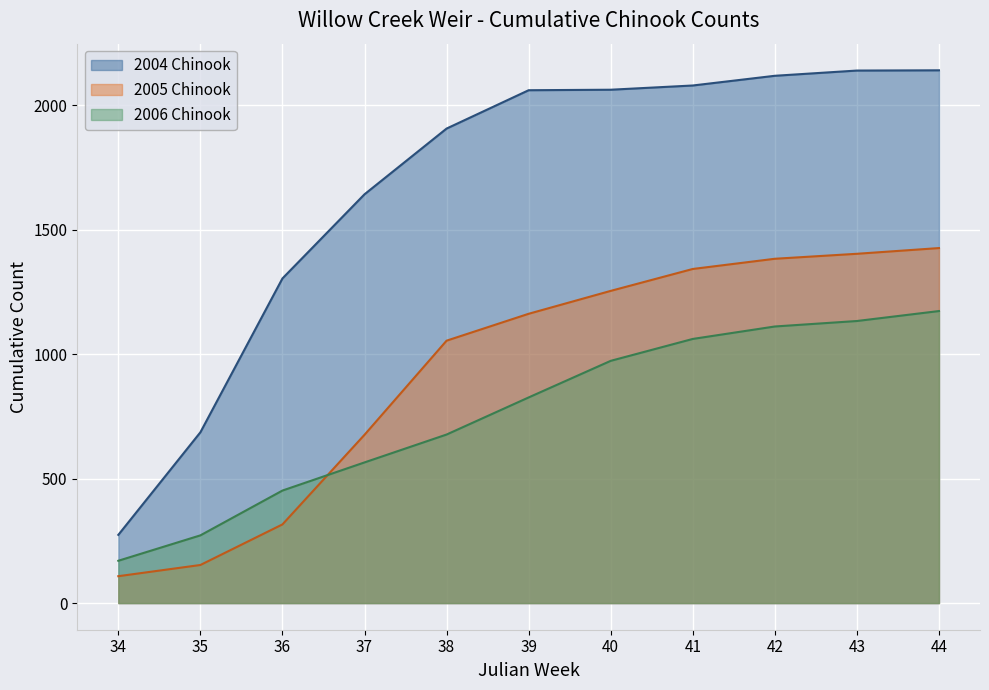

What is the difference between the maximum and minimum values in the 2005 Chinook series?

1318